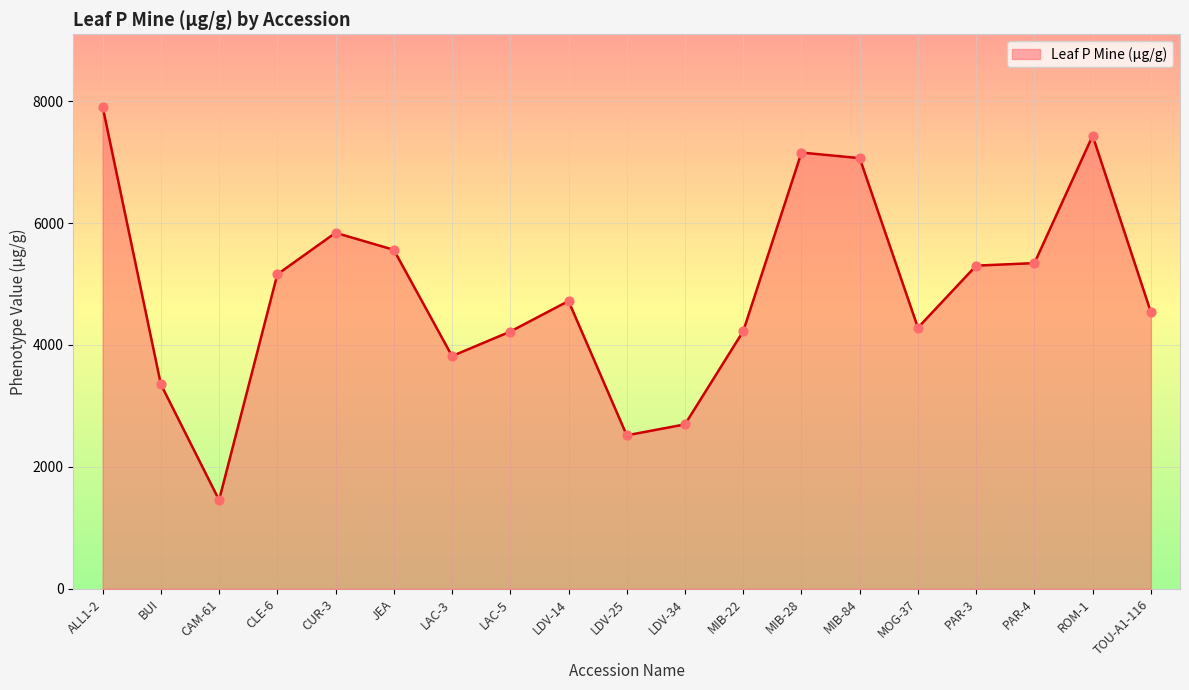

What is the change in value from CLE-6 to PAR-3?

+142.4